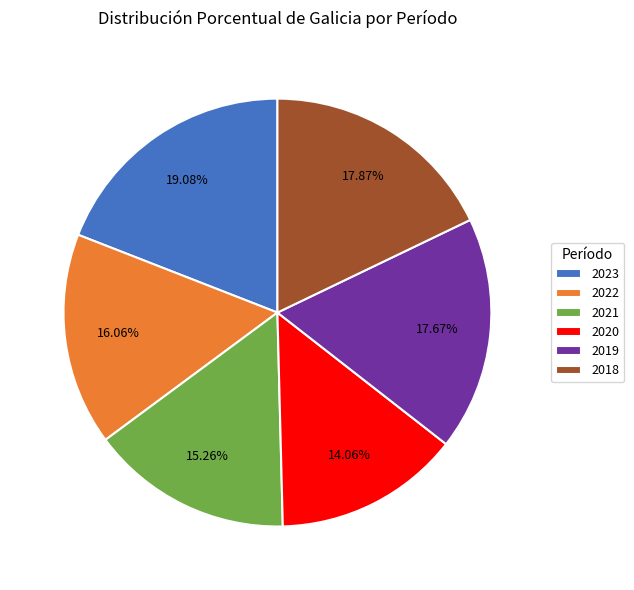

Does 2020 represent more than half of the total?

No